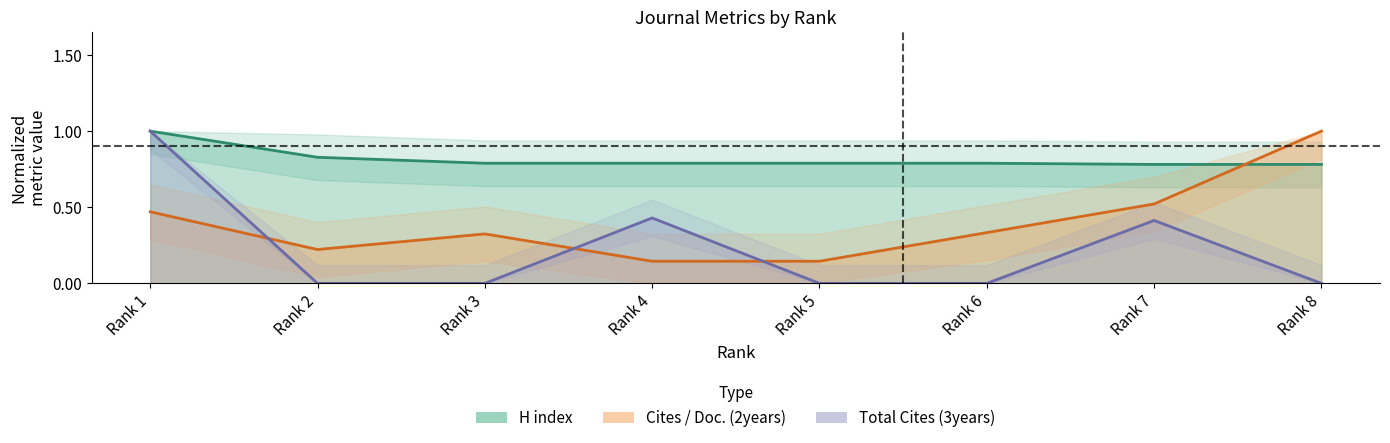

How many times do Cites / Doc. (2years) and Total Cites (3years) cross each other?

3